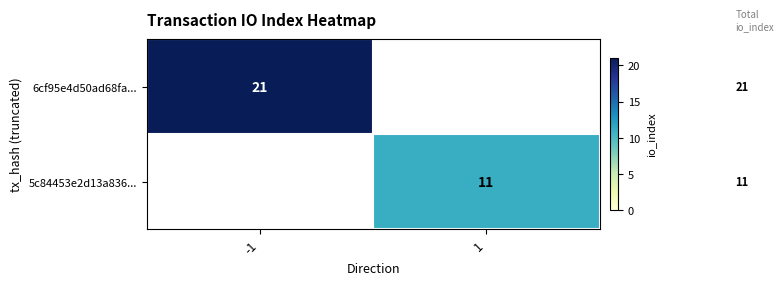

The 5c84453e2d13a836... series shows 3 at 1. True or false?

False